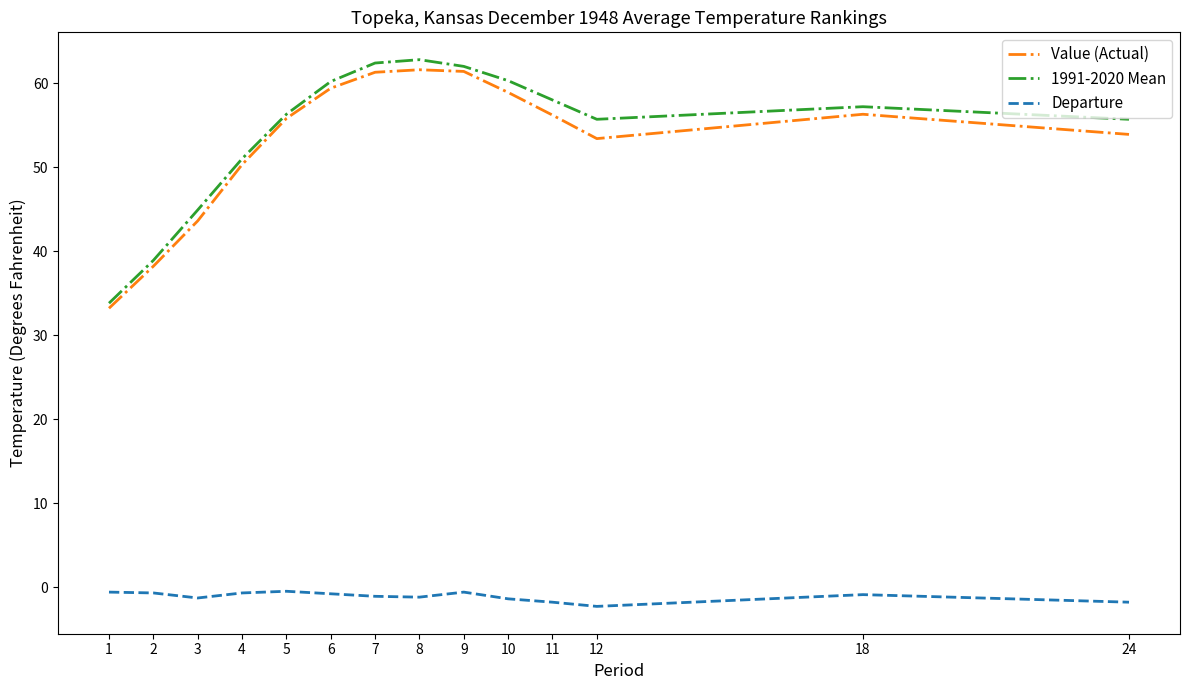

What is the difference between the maximum and minimum values in the 1991-2020 Mean series?

29.0